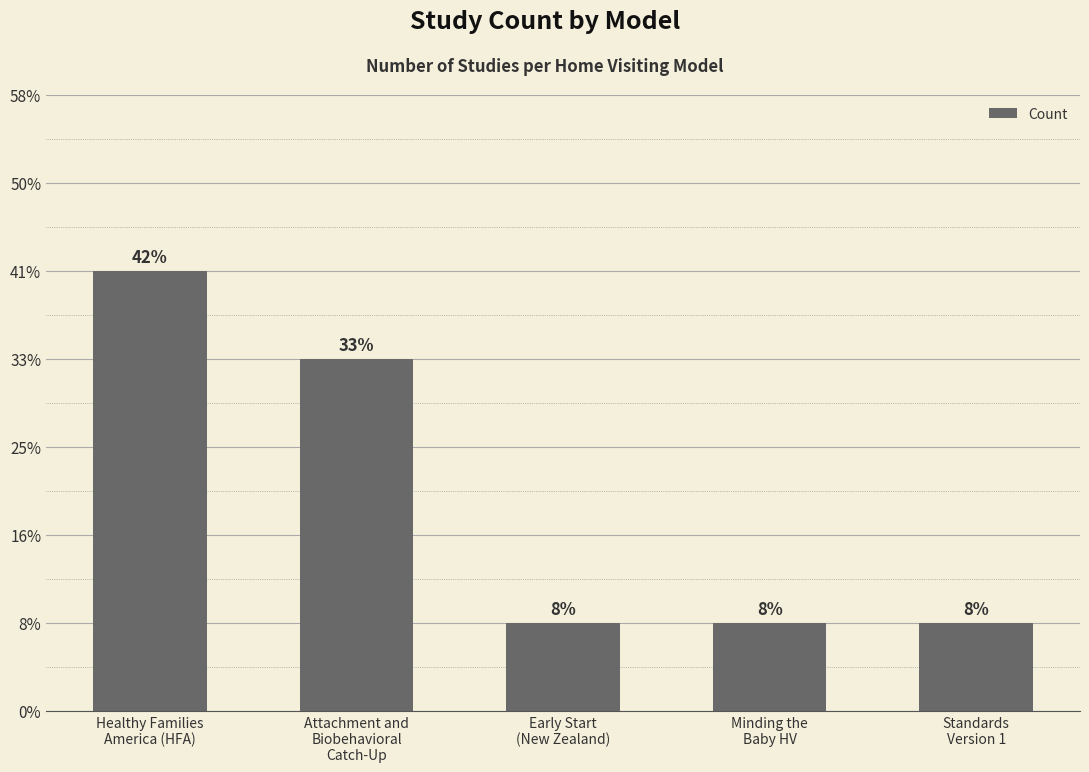

The chart shows a value of 1 at Minding the
Baby HV. True or false?

False